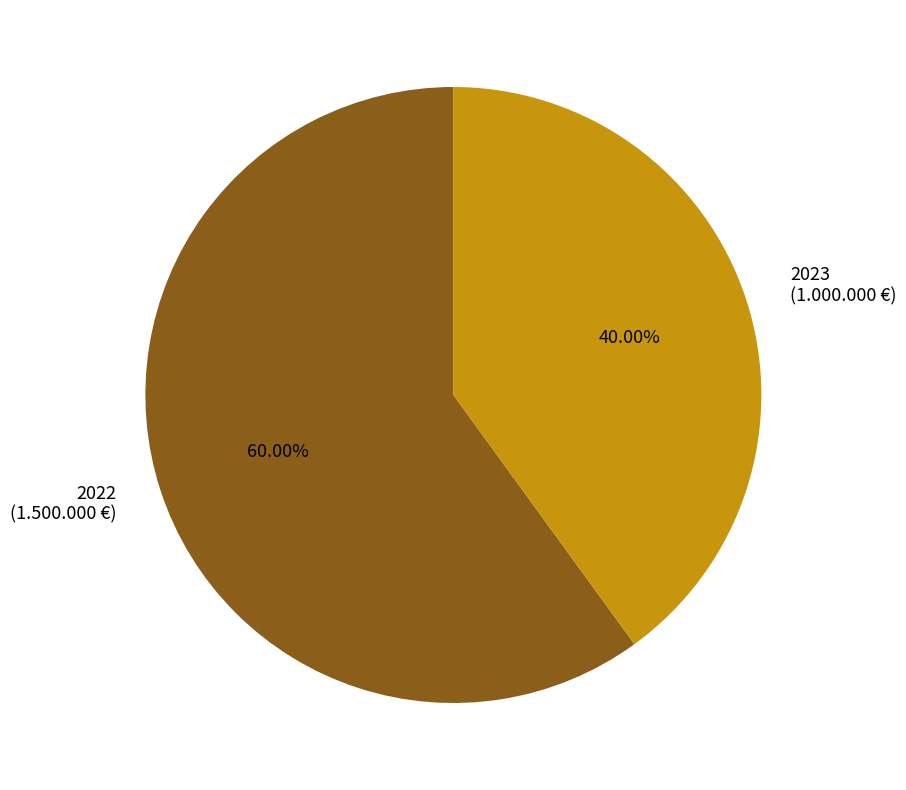

True or false: 2023 accounts for 25% of the total.

False